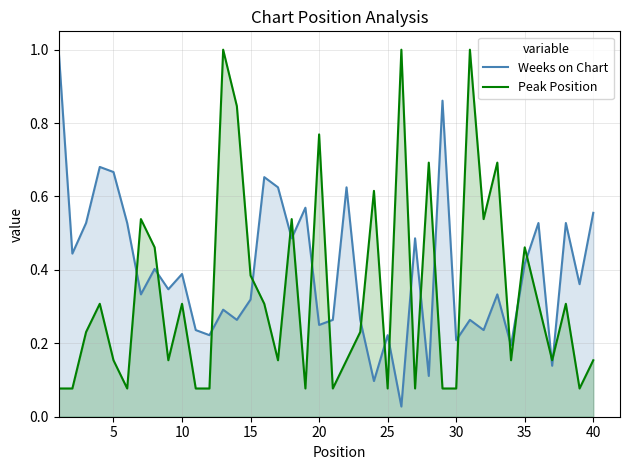

Which series has the largest total across all categories?

Weeks on Chart